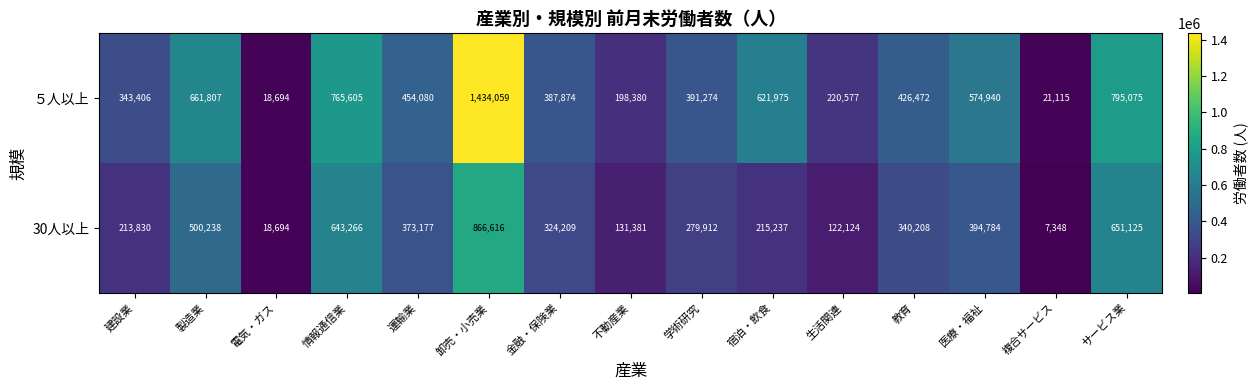

Between 金融・保険業 and 不動産業, which series saw the biggest shift?

30人以上